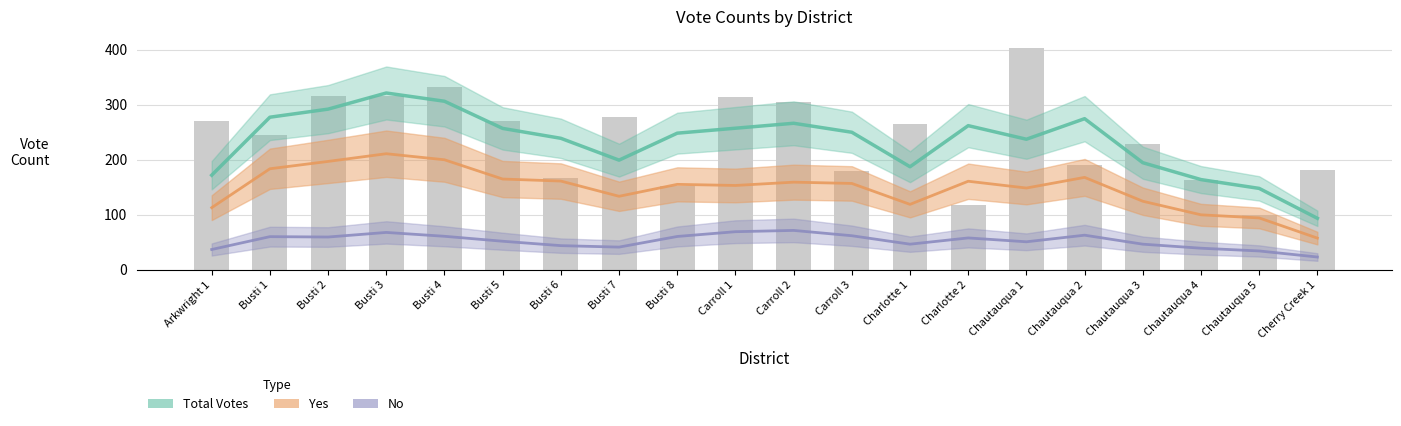

At which label does No reach its minimum?

Cherry Creek 1